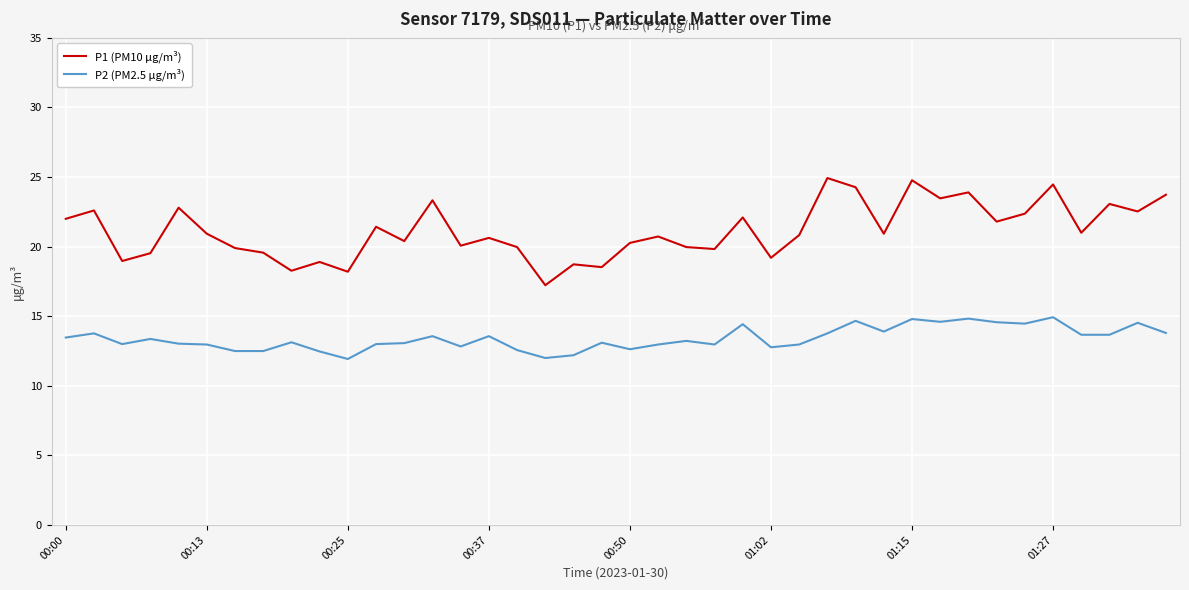

True or false: P1 (PM10 μg/m³) and P2 (PM2.5 μg/m³) intersect in this chart.

False